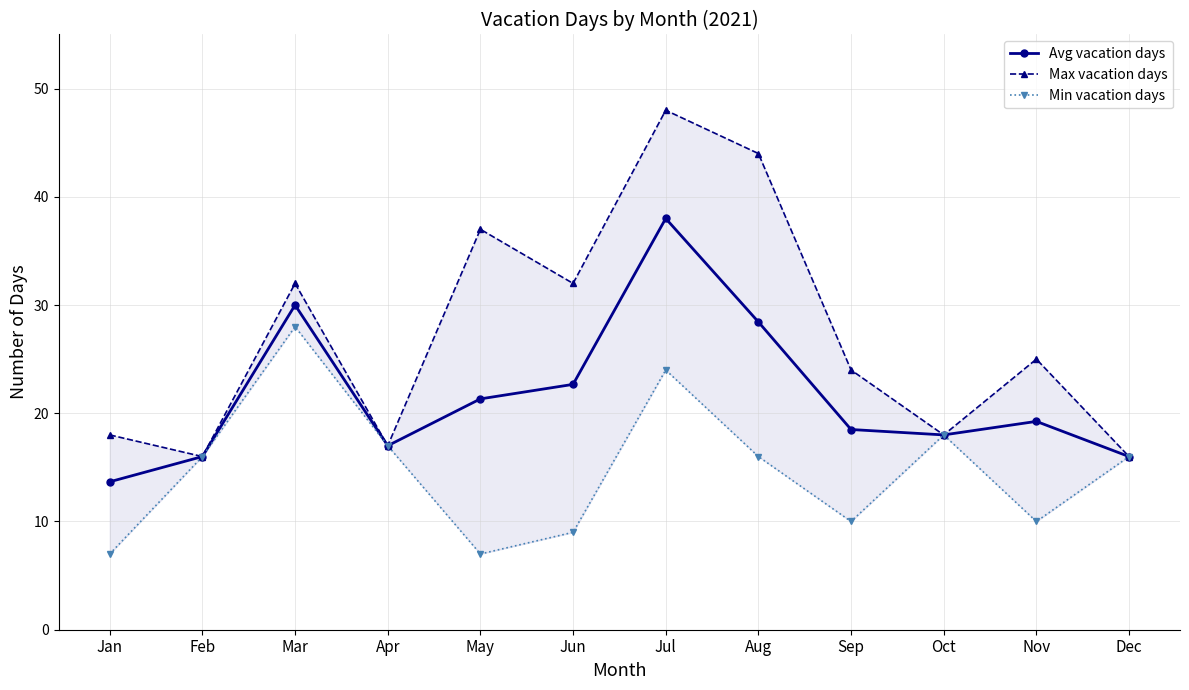

True or false: Max vacation days and Min vacation days intersect in this chart.

False